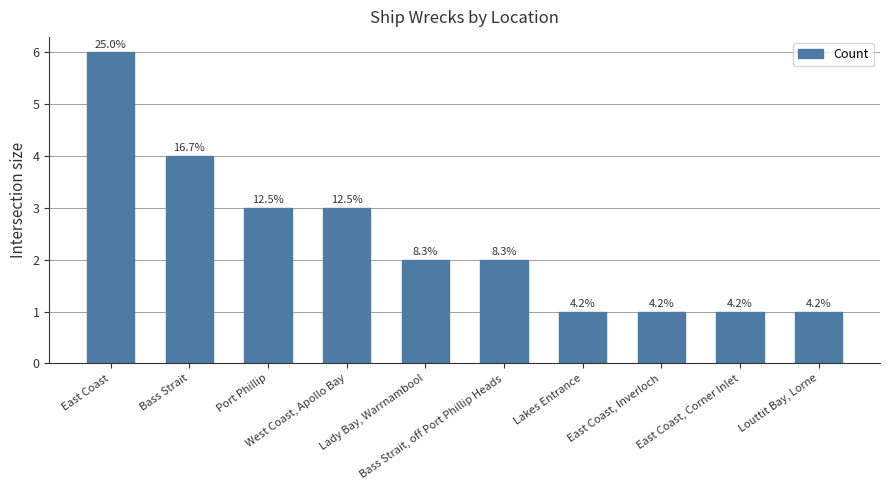

Are the bars horizontal?

No